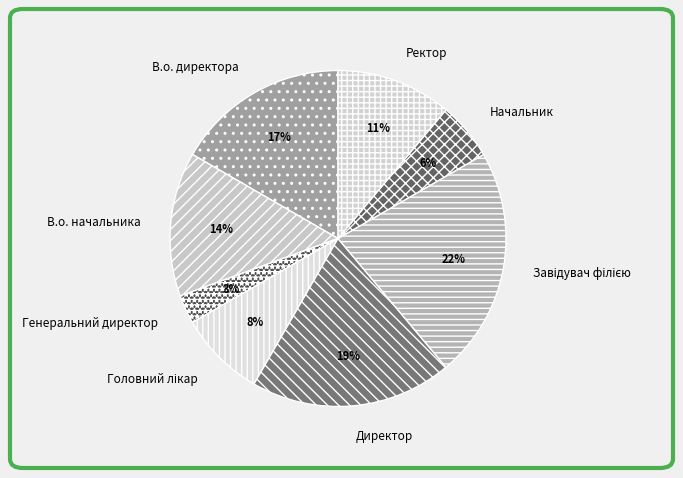

Approximately how many times larger is the value at В.о. начальника compared to Директор?

0.7